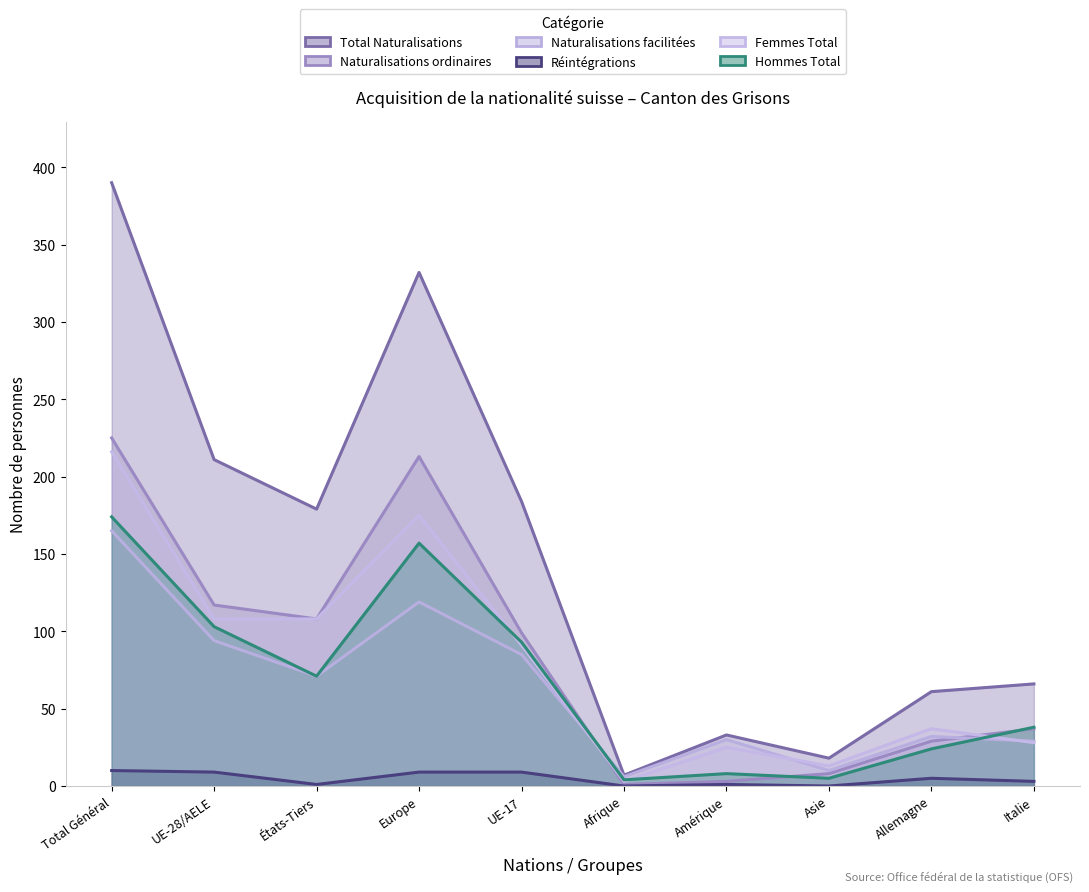

Count the number of categories in the chart.

10